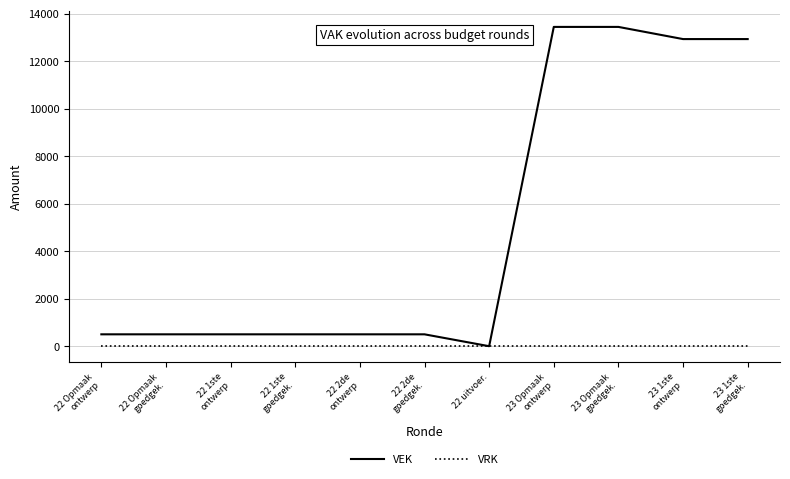

What position from the left is 23 Opmaak
ontwerp?

8